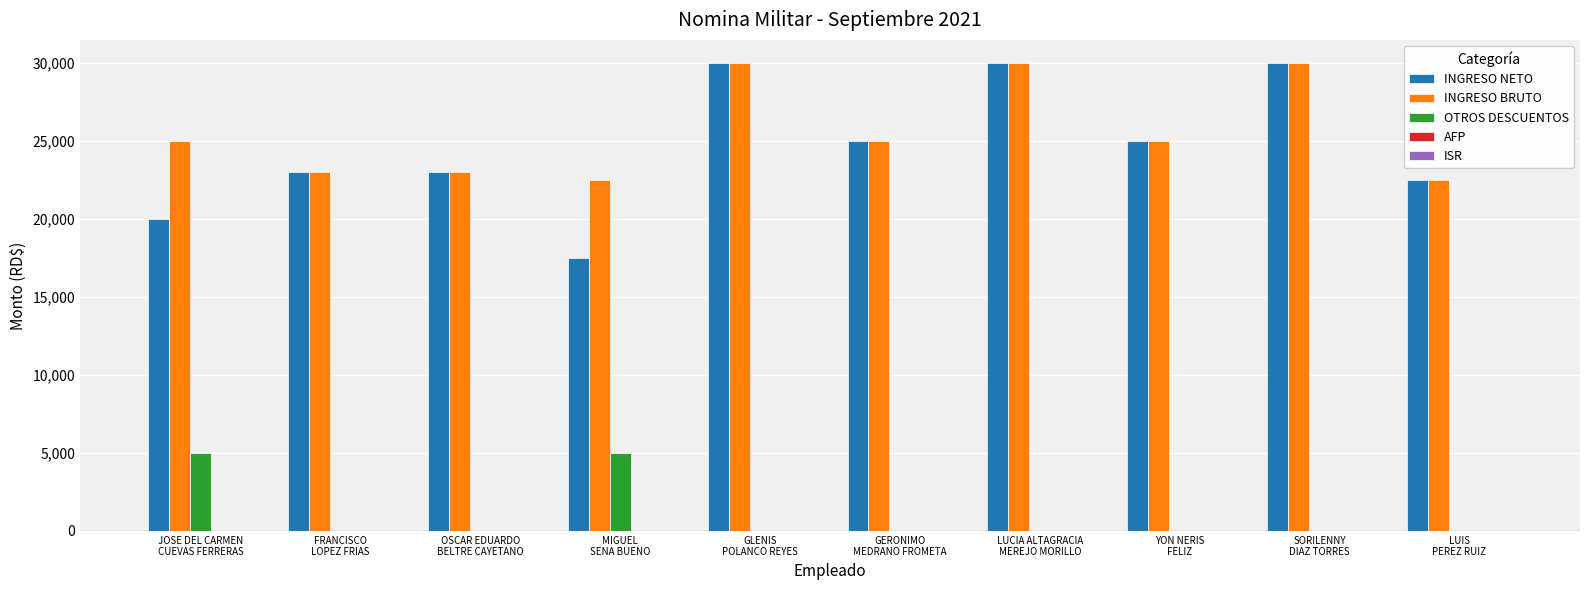

How many groups of bars are there?

10